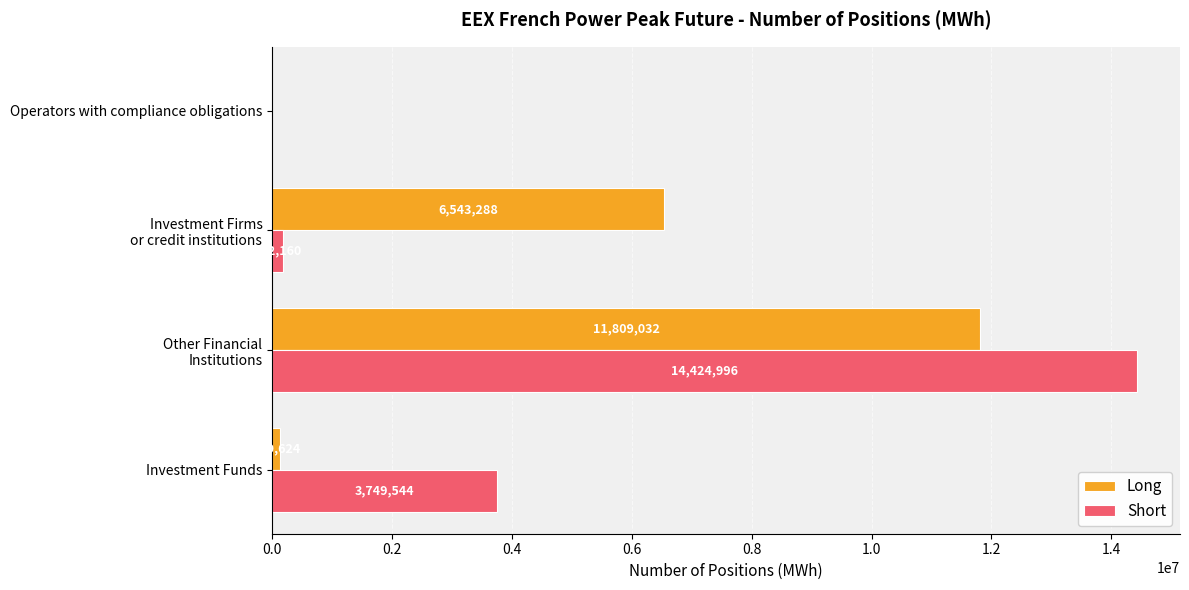

What is the maximum value for Short?

14424996